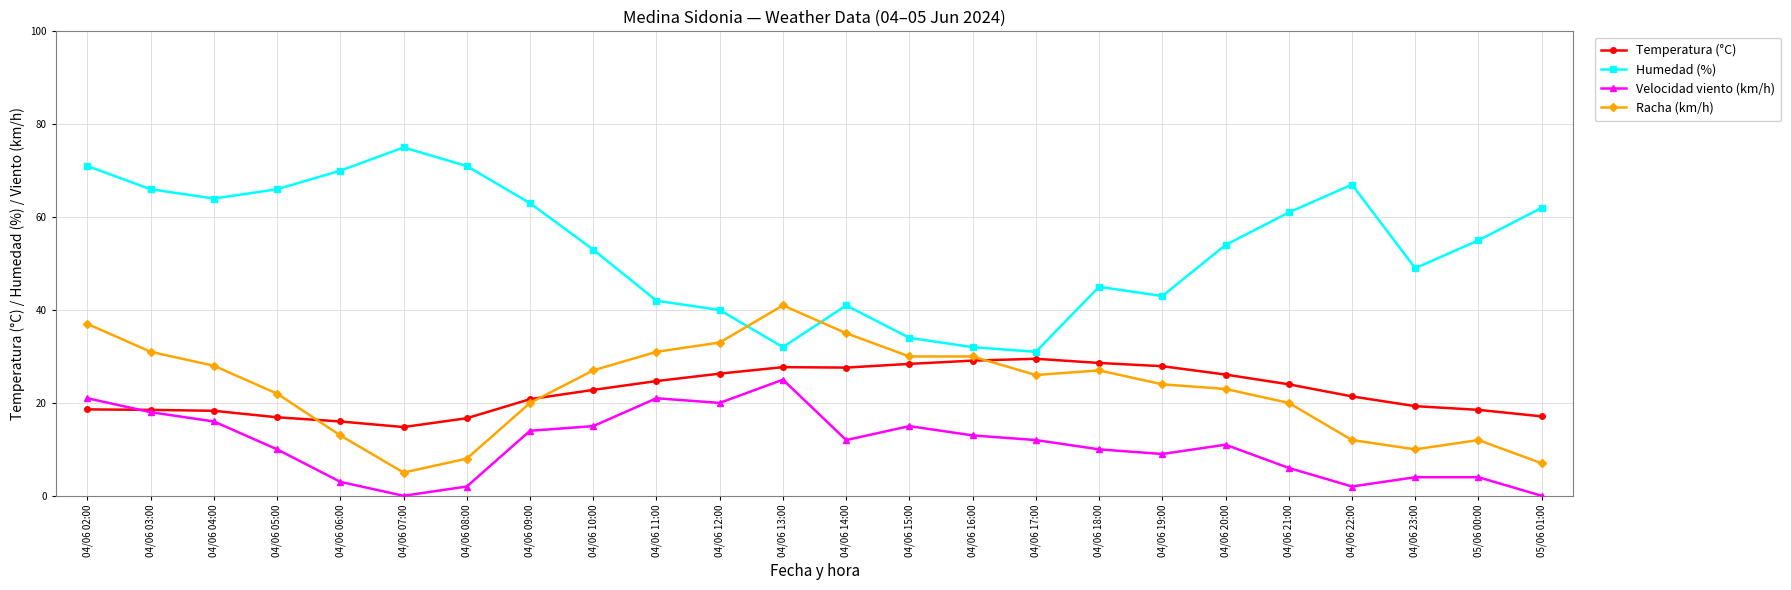

Where does the Racha (km/h) series first go above 26?

04/06 02:00